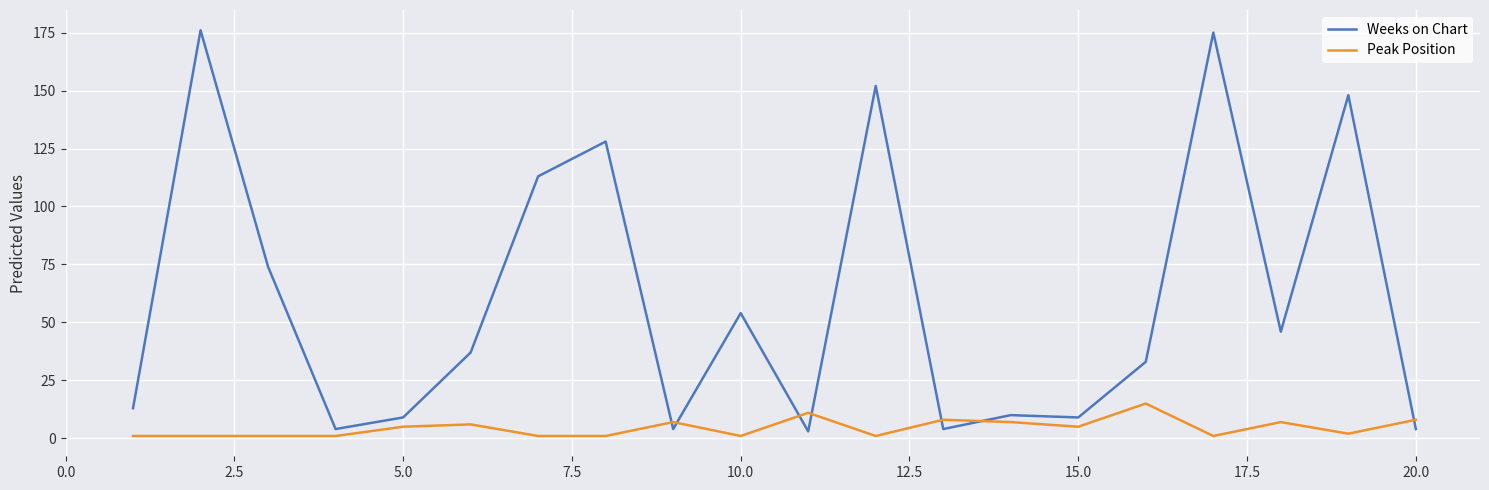

What is the maximum value for Peak Position?

15